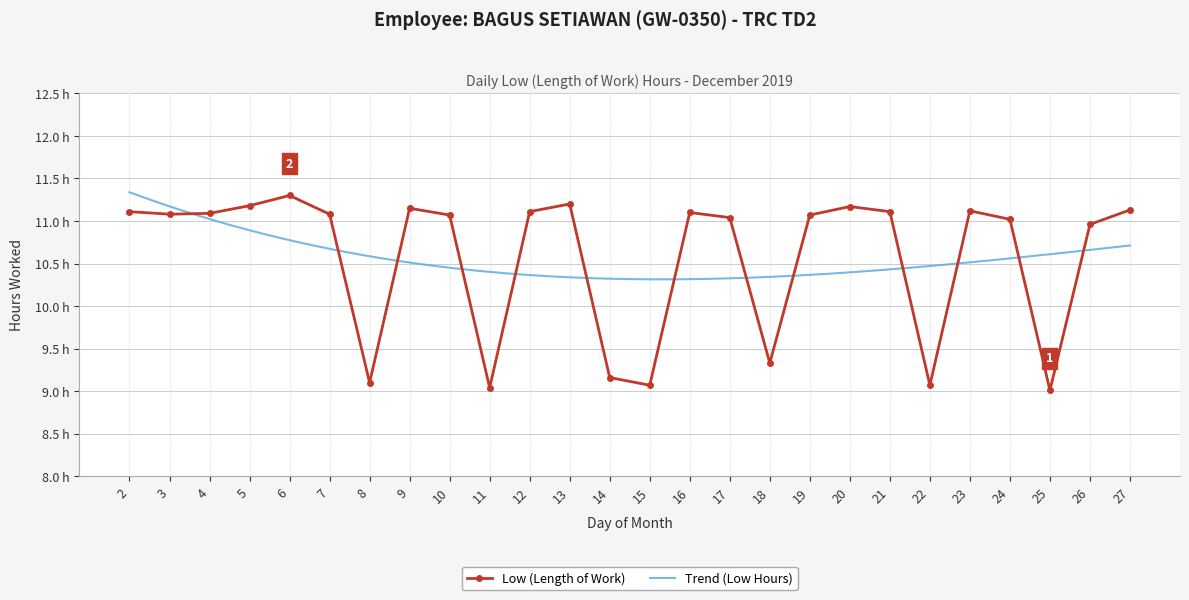

What is the greatest value displayed?

11.3